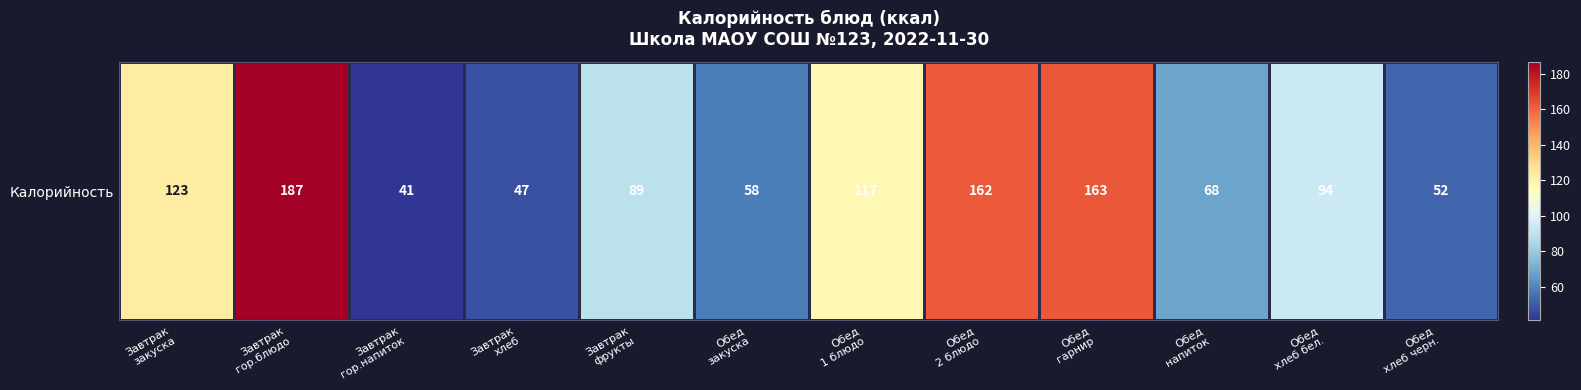

Reading left to right, what are all the values shown in this chart?

123	187	41	47	89	58	117	162	163	68	94	52